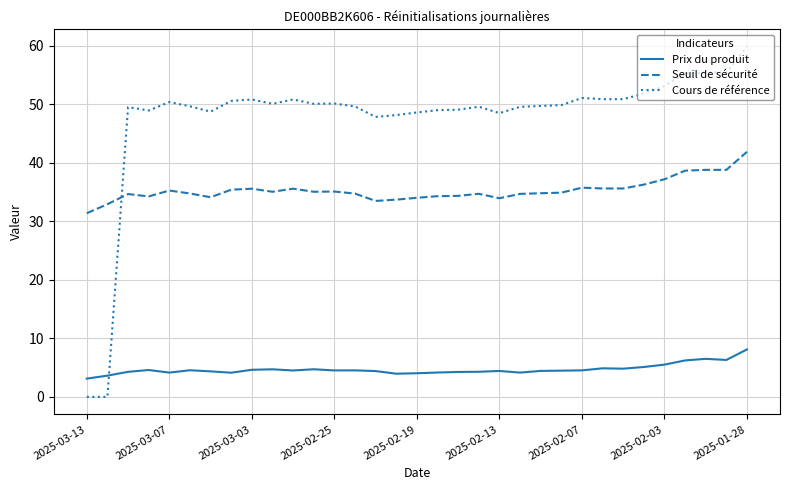

List the series in order of their peak value, lowest first.

Prix du produit, Seuil de sécurité, Cours de référence